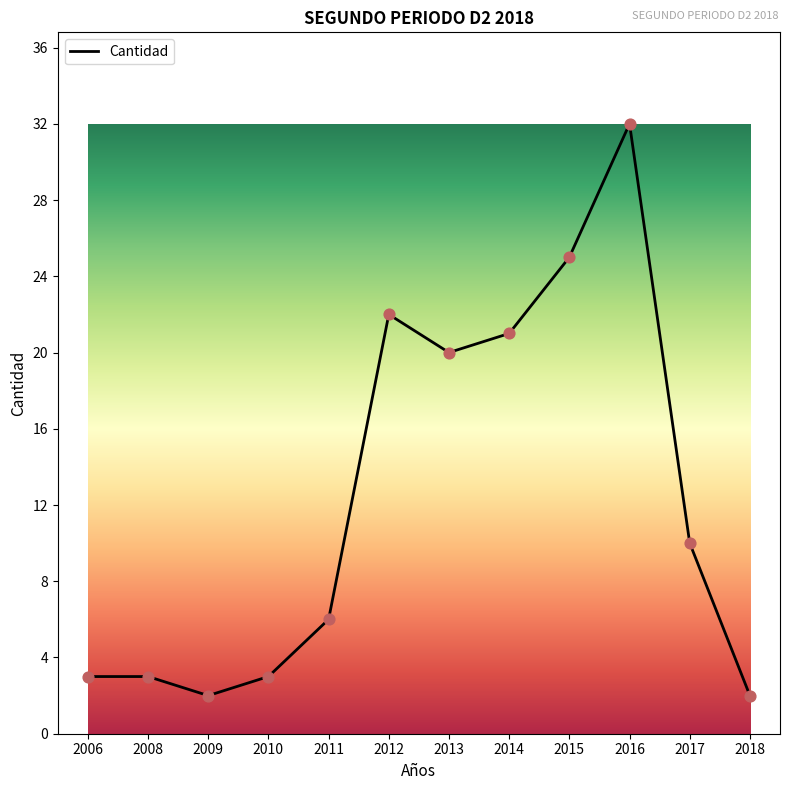

What is the change in value from 2010 to 2011?

+3